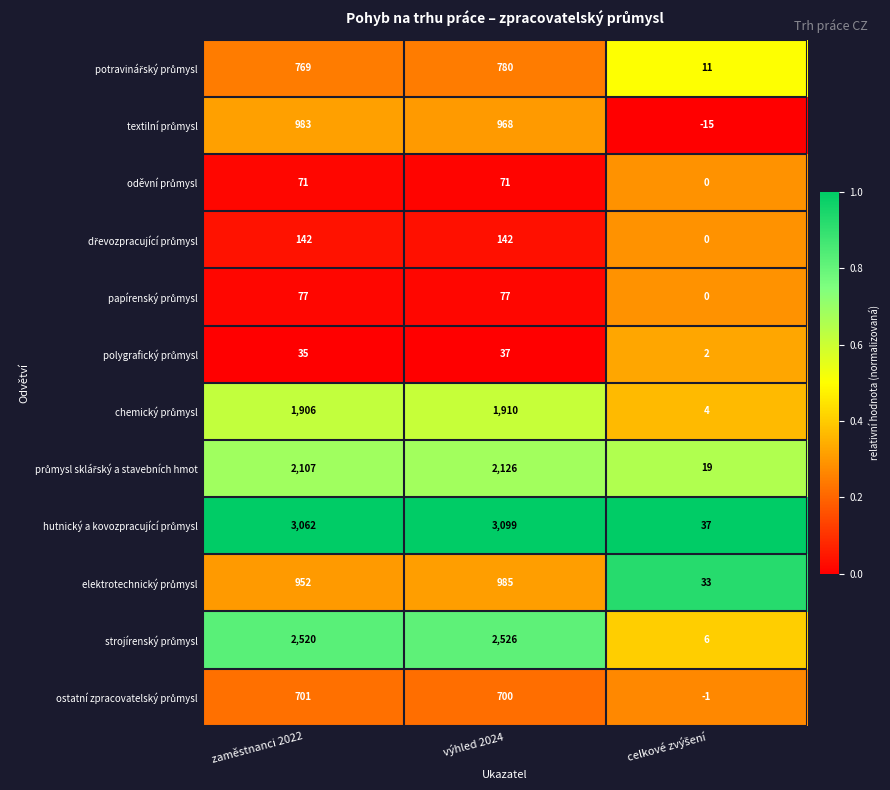

What is the total value across all series at výhled 2024?

13421